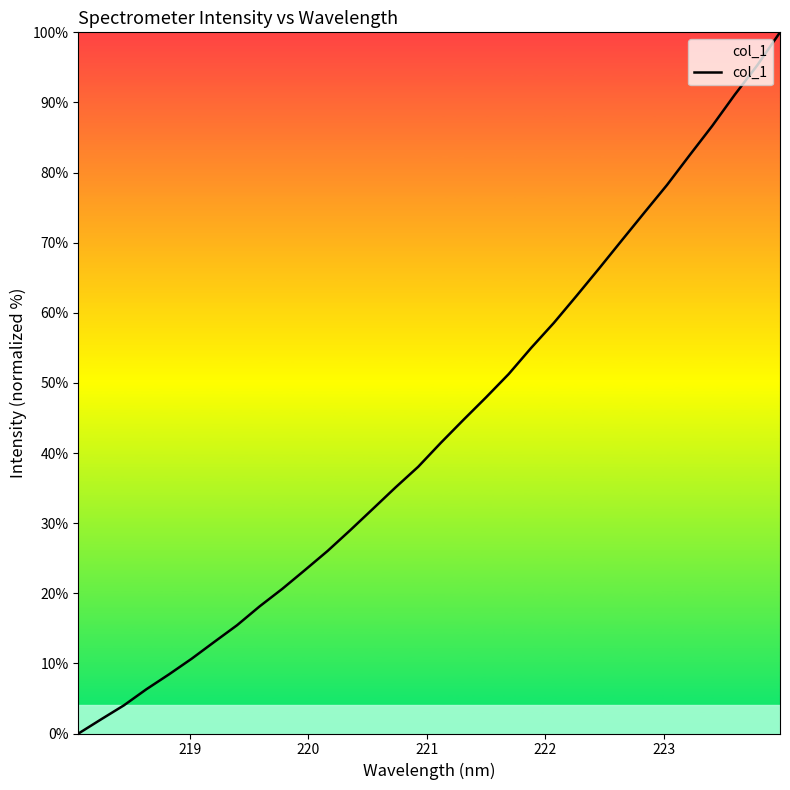

Is this an area chart (filled region under the line)?

No